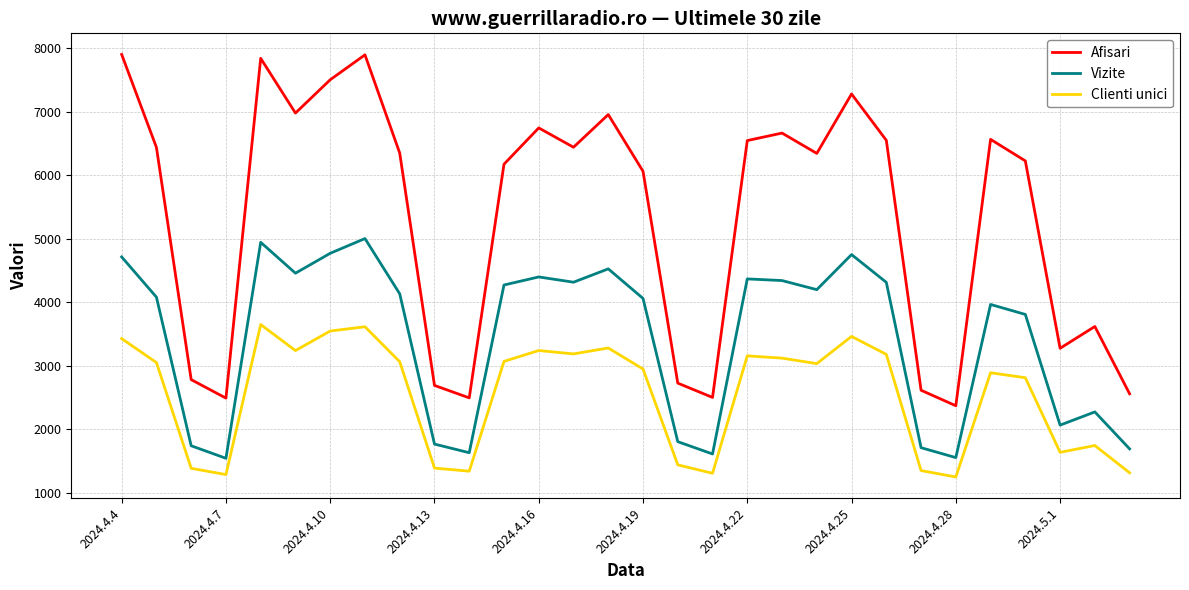

What is the difference between the maximum and minimum values in the Vizite series?

3458